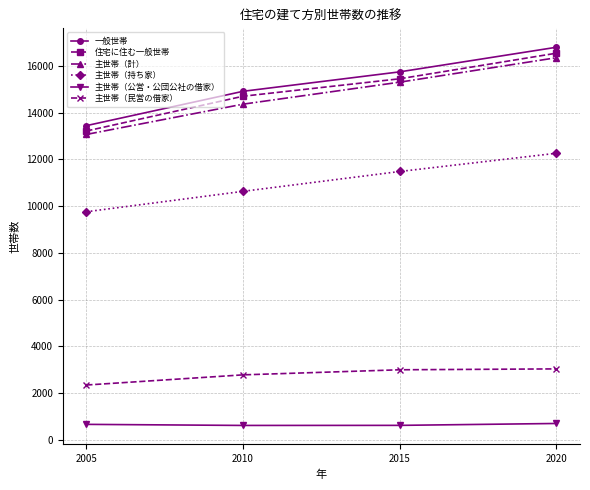

What is the difference between the highest and lowest values at 2020?

16089